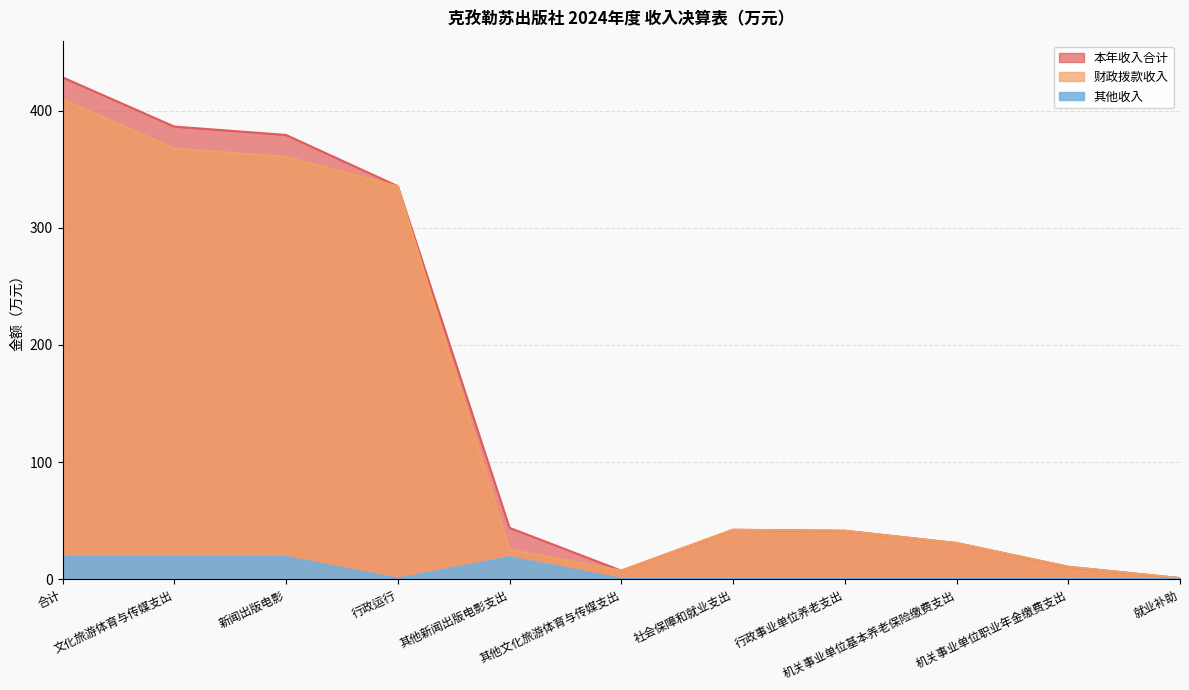

The value of 其他收入 at 合计 is 18.7. True or false?

True